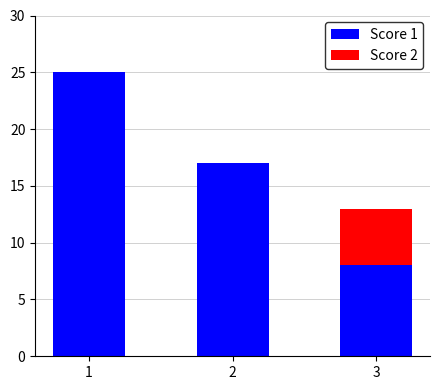

Reading left to right, transcribe the values for Score 1.

1=25	2=17	3=8